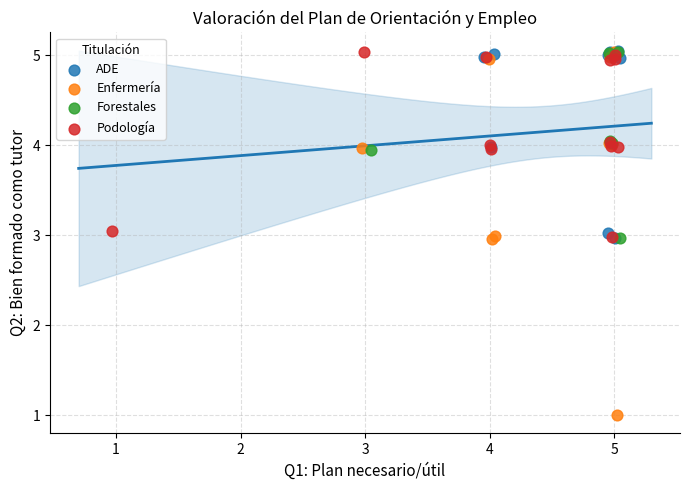

Which series contains the lowest Y value?

Enfermería